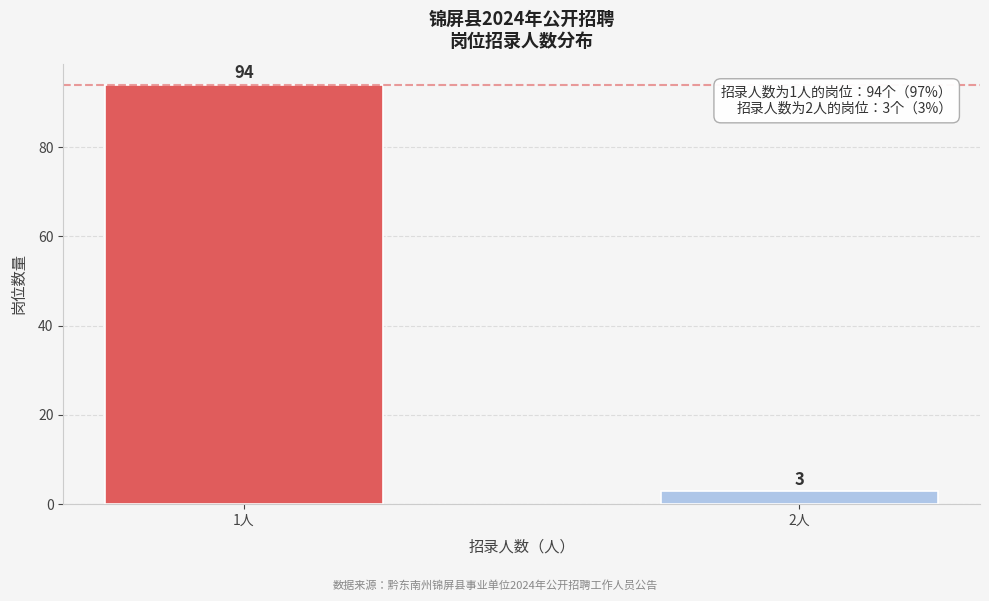

Reading right to left, extract all data points from this chart.

2人=3	1人=94